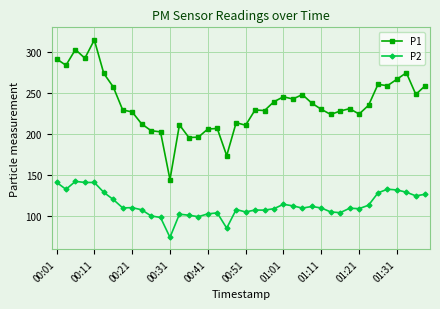

True or false: P1 has more than 2 points higher than both neighbors.

True